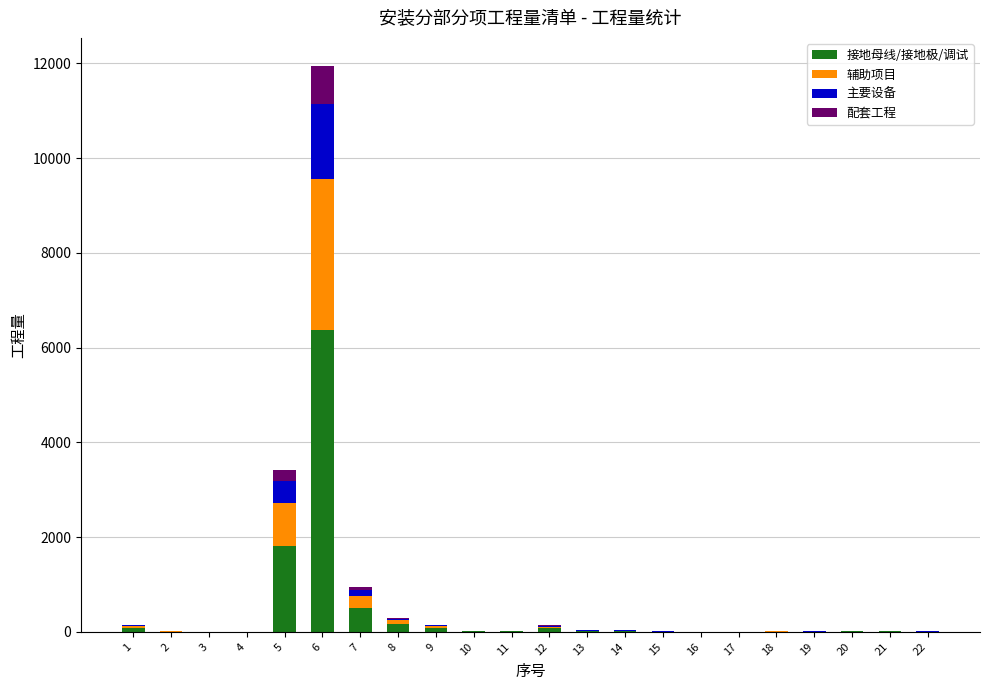

Between 12 and 14, which series saw the biggest shift?

接地母线/接地极/调试